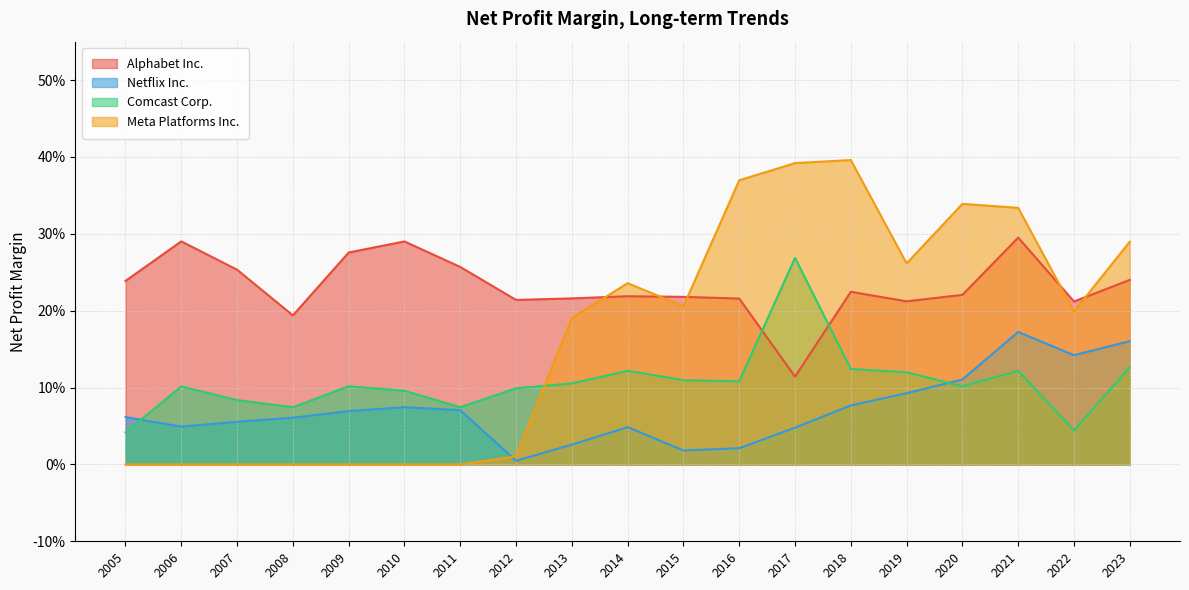

True or false: Comcast Corp. and Meta Platforms Inc. cross at least once.

True